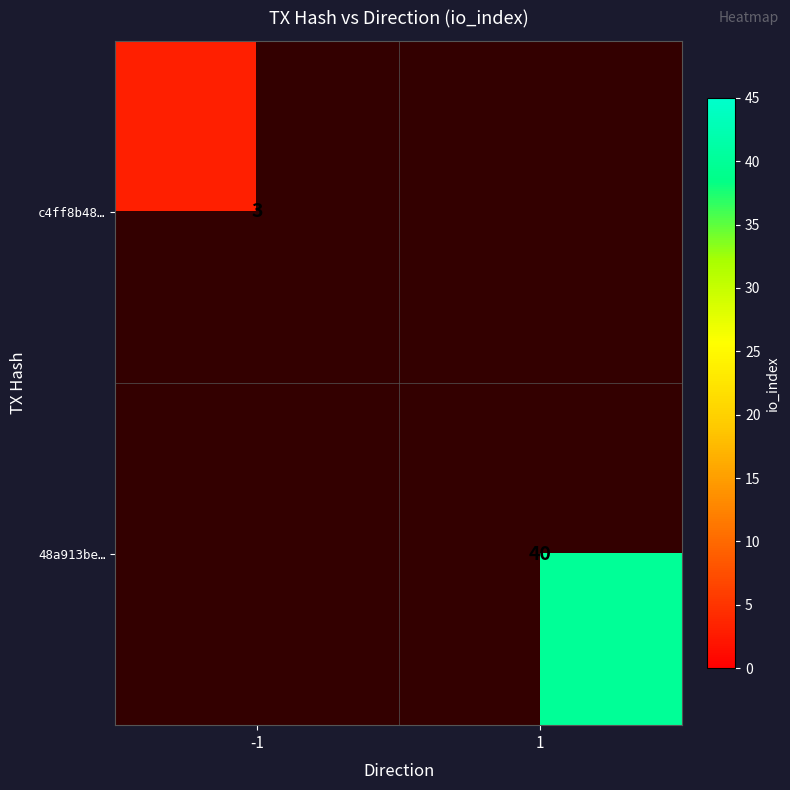

The 48a913be… series shows 54 at 1. True or false?

False